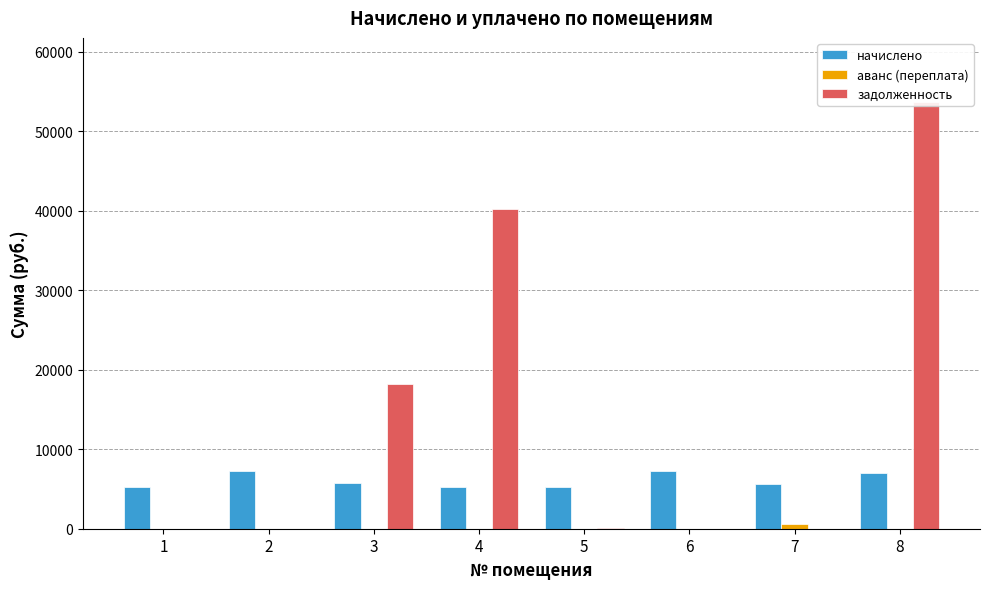

What is the difference between the начислено values at 4 and 7?

409.9